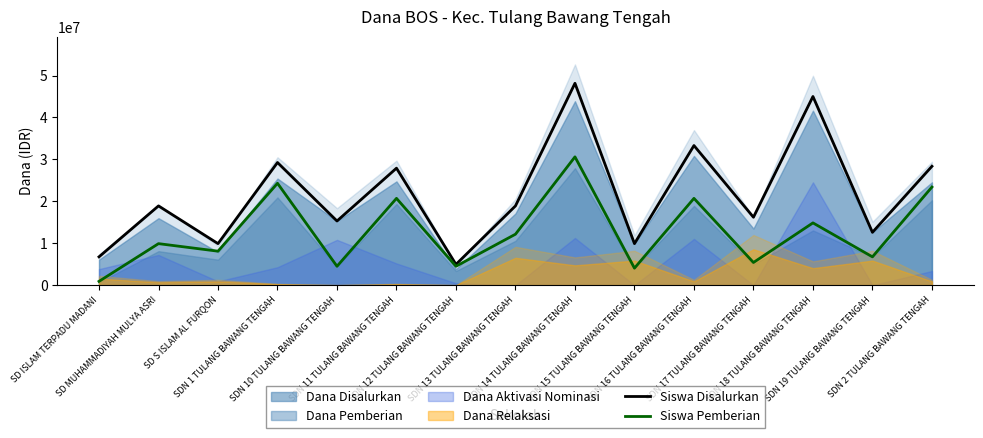

True or false: Siswa Pemberian and Siswa Disalurkan cross at least once.

False